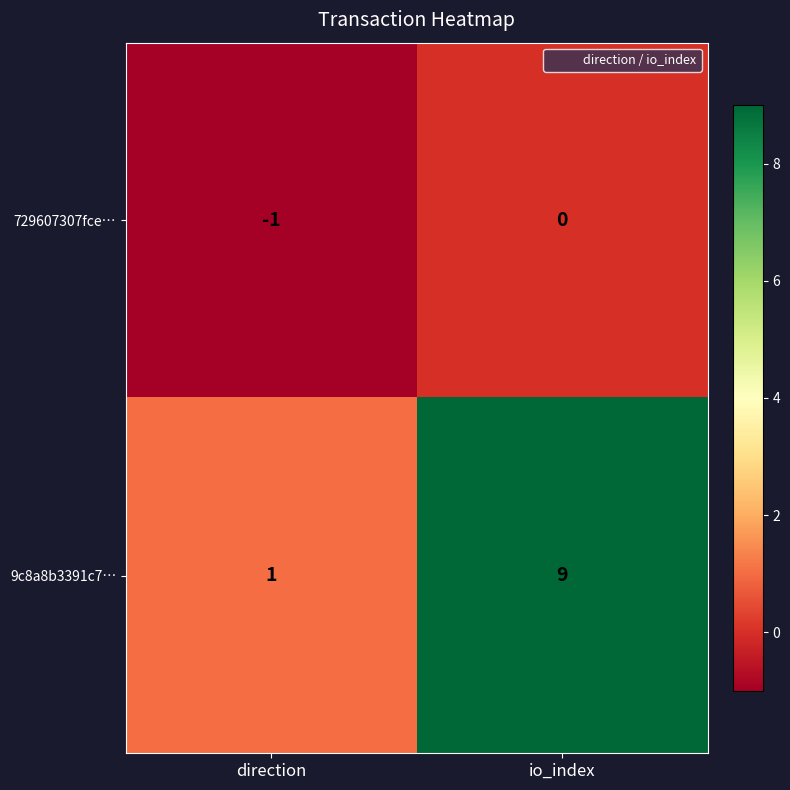

Which series has the largest range (max minus min)?

9c8a8b3391c7…